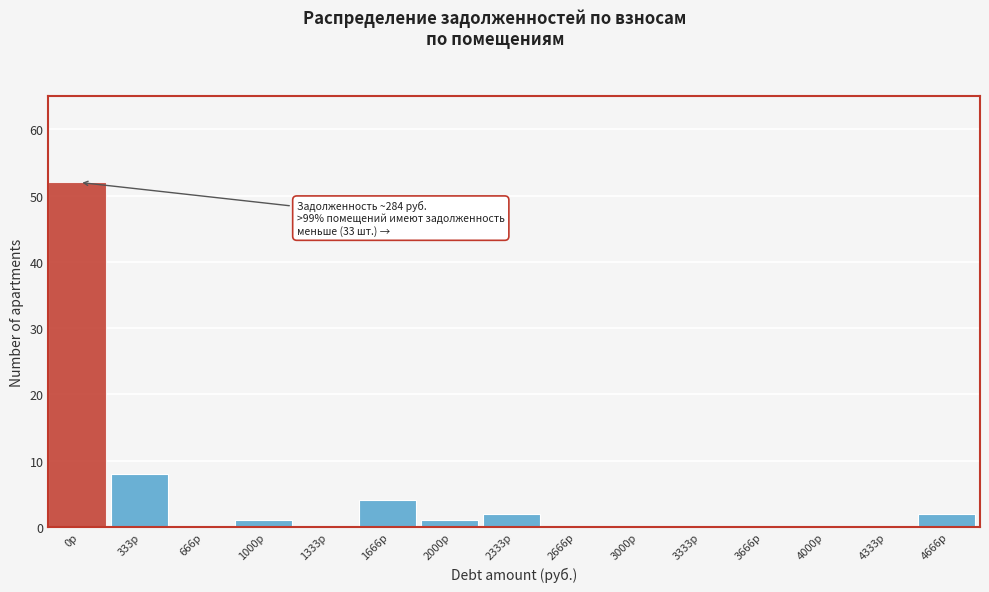

Reading right to left, what are all the values shown in this chart?

4666р=2	4333р=0	4000р=0	3666р=0	3333р=0	3000р=0	2666р=0	2333р=2	2000р=1	1666р=4	1333р=0	1000р=1	666р=0	333р=8	0р=52